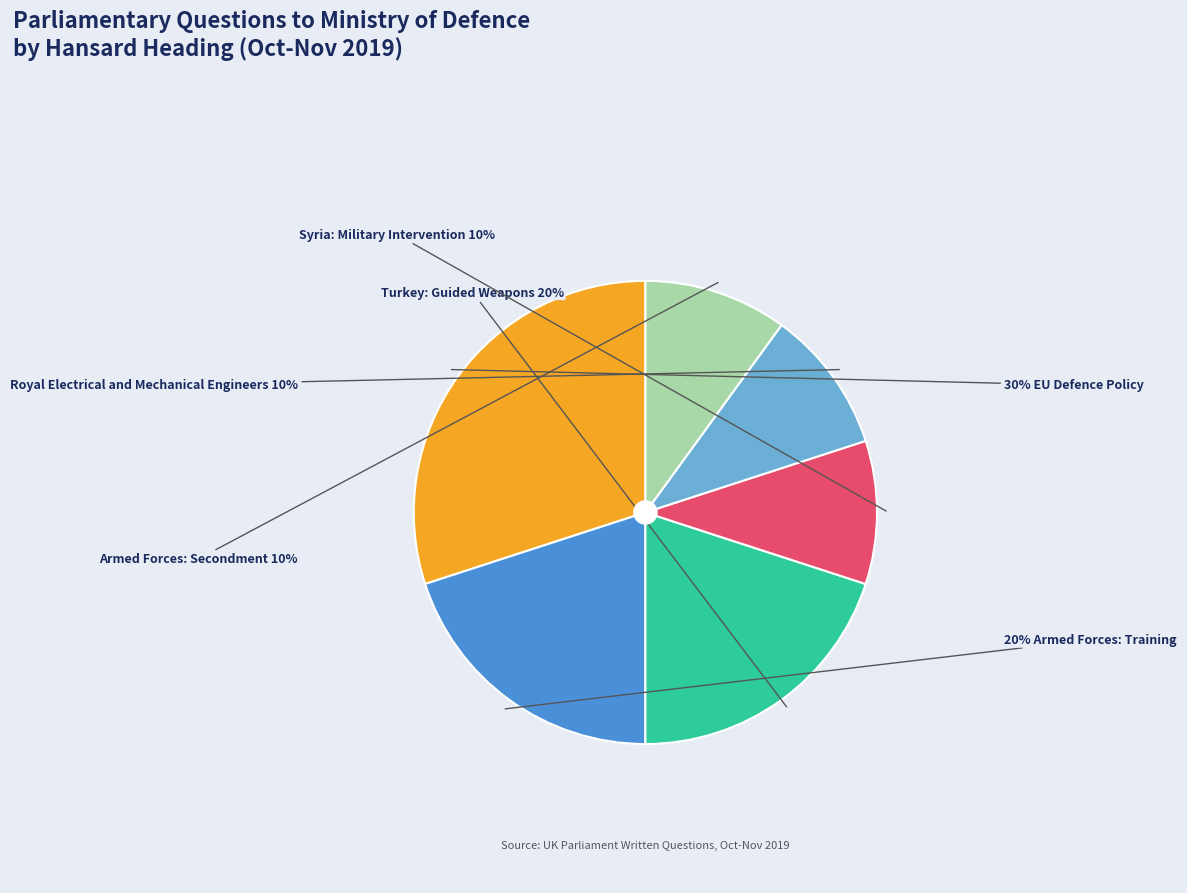

To the nearest percent, what is the difference between the largest and smallest slice percentages?

20%